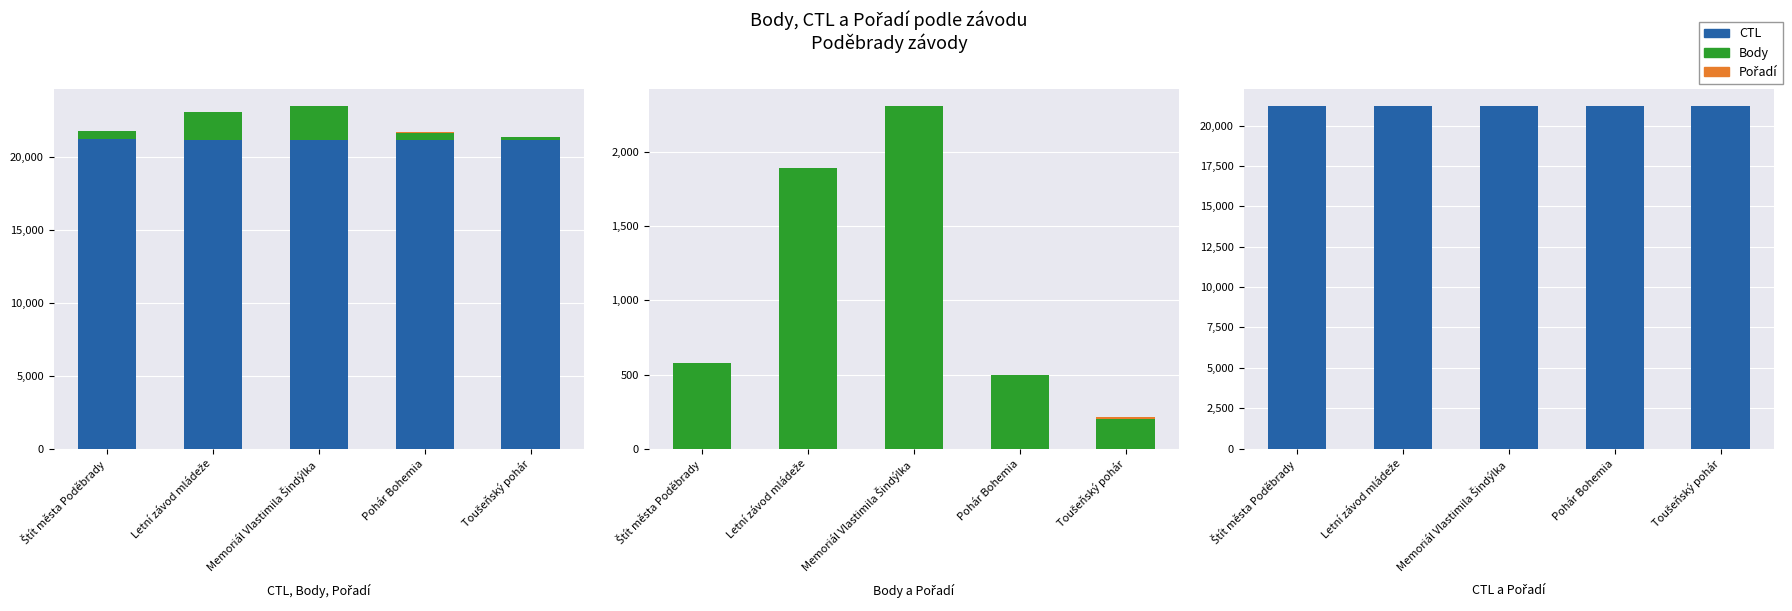

Reading left to right, list all the values displayed in this chart.

CTL: 21223	21219	21217	21203	21201
Body: 578	1892	2312	494	202
Pořadí: 2	1	2	5	12